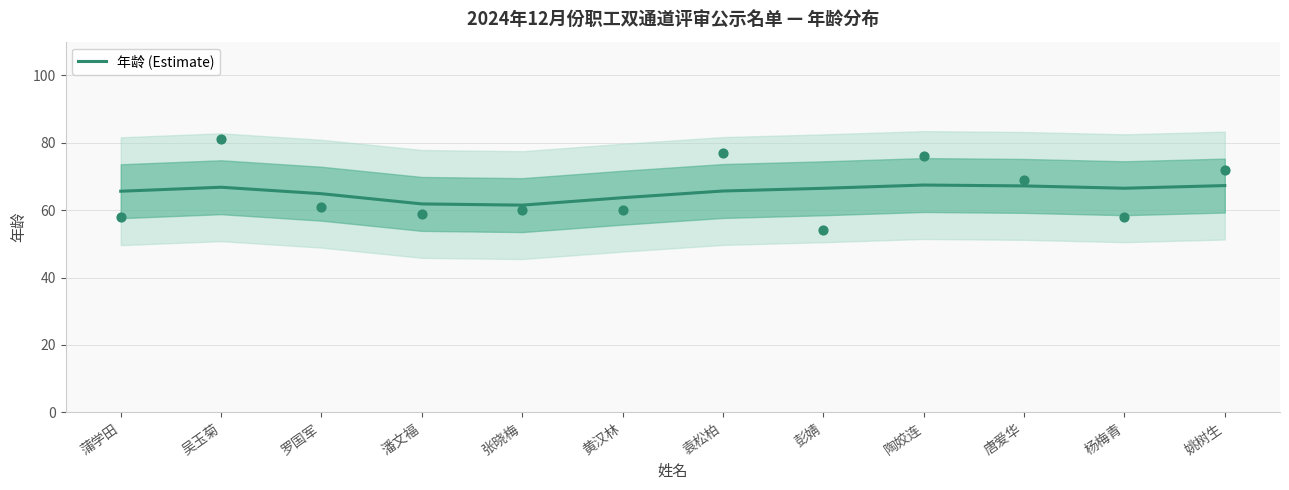

What is the ratio of the value at 陶姣连 to the value at 袁松柏?

1.0